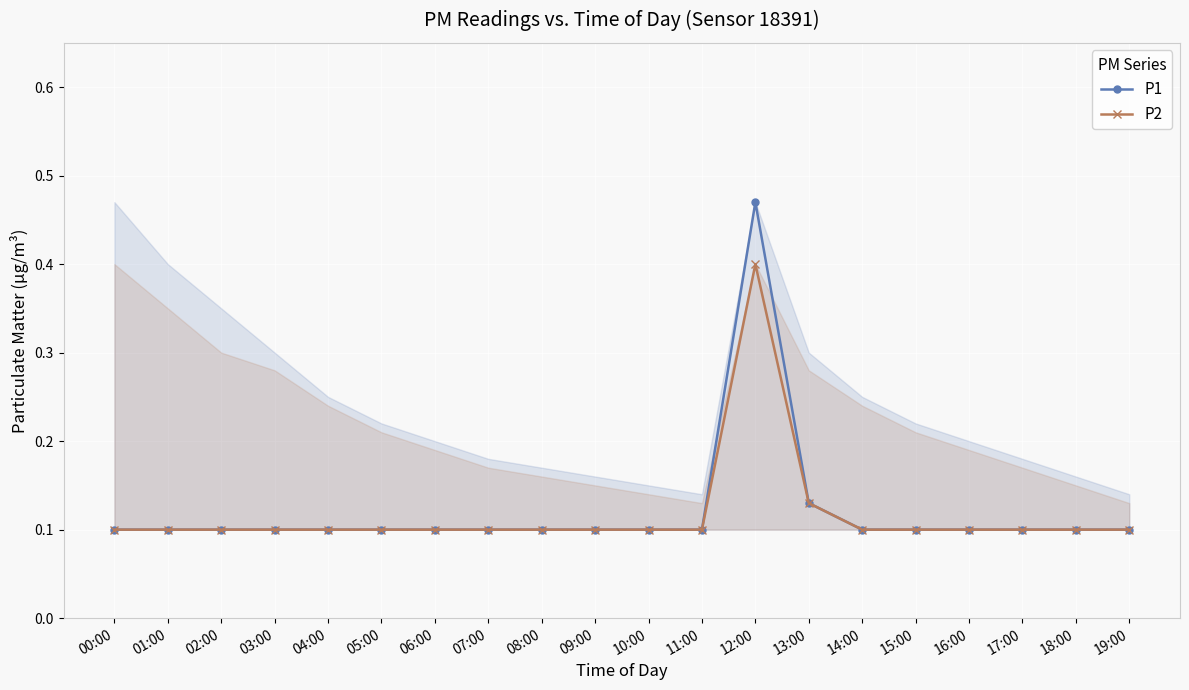

Reading right to left, list all the values displayed in this chart.

P1: 0.1	0.1	0.1	0.1	0.1	0.1	0.1	0.5	0.1	0.1	0.1	0.1	0.1	0.1	0.1	0.1	0.1	0.1	0.1	0.1
P2: 0.1	0.1	0.1	0.1	0.1	0.1	0.1	0.4	0.1	0.1	0.1	0.1	0.1	0.1	0.1	0.1	0.1	0.1	0.1	0.1